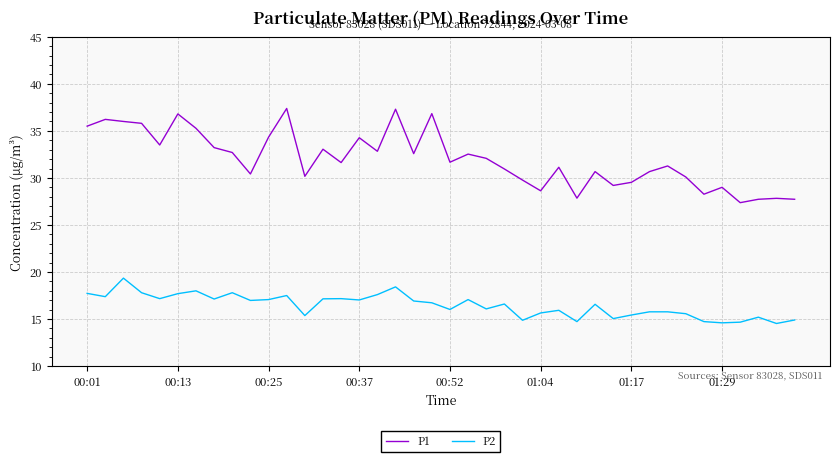

List the series in order of their peak value, lowest first.

P2, P1